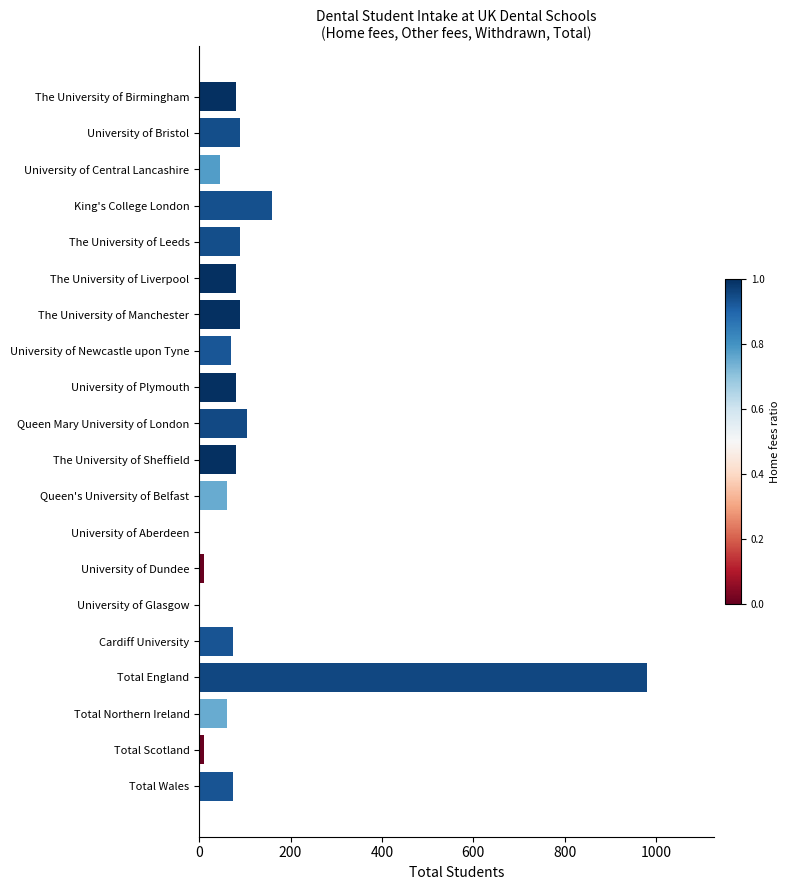

Which has a higher value, King's College London or Queen Mary University of London?

King's College London